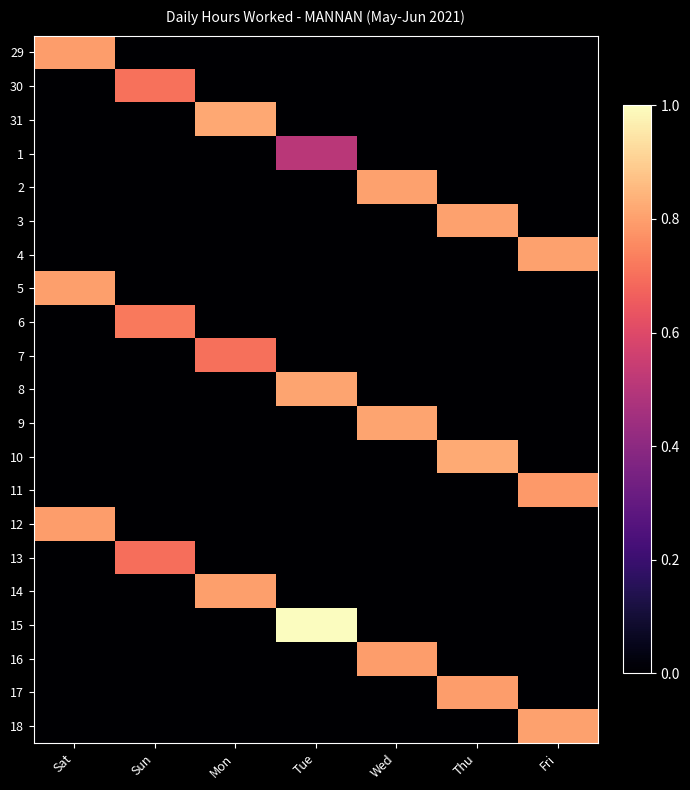

Reading left to right, extract all data points from this chart.

29: Sat=0.8	Sun=0.0	Mon=0.0	Tue=0.0	Wed=0.0	Thu=0.0	Fri=0.0
30: Sat=0.0	Sun=0.7	Mon=0.0	Tue=0.0	Wed=0.0	Thu=0.0	Fri=0.0
31: Sat=0.0	Sun=0.0	Mon=0.8	Tue=0.0	Wed=0.0	Thu=0.0	Fri=0.0
1: Sat=0.0	Sun=0.0	Mon=0.0	Tue=0.5	Wed=0.0	Thu=0.0	Fri=0.0
2: Sat=0.0	Sun=0.0	Mon=0.0	Tue=0.0	Wed=0.8	Thu=0.0	Fri=0.0
3: Sat=0.0	Sun=0.0	Mon=0.0	Tue=0.0	Wed=0.0	Thu=0.8	Fri=0.0
4: Sat=0.0	Sun=0.0	Mon=0.0	Tue=0.0	Wed=0.0	Thu=0.0	Fri=0.8
5: Sat=0.8	Sun=0.0	Mon=0.0	Tue=0.0	Wed=0.0	Thu=0.0	Fri=0.0
6: Sat=0.0	Sun=0.7	Mon=0.0	Tue=0.0	Wed=0.0	Thu=0.0	Fri=0.0
7: Sat=0.0	Sun=0.0	Mon=0.7	Tue=0.0	Wed=0.0	Thu=0.0	Fri=0.0
8: Sat=0.0	Sun=0.0	Mon=0.0	Tue=0.8	Wed=0.0	Thu=0.0	Fri=0.0
9: Sat=0.0	Sun=0.0	Mon=0.0	Tue=0.0	Wed=0.8	Thu=0.0	Fri=0.0
10: Sat=0.0	Sun=0.0	Mon=0.0	Tue=0.0	Wed=0.0	Thu=0.8	Fri=0.0
11: Sat=0.0	Sun=0.0	Mon=0.0	Tue=0.0	Wed=0.0	Thu=0.0	Fri=0.8
12: Sat=0.8	Sun=0.0	Mon=0.0	Tue=0.0	Wed=0.0	Thu=0.0	Fri=0.0
13: Sat=0.0	Sun=0.7	Mon=0.0	Tue=0.0	Wed=0.0	Thu=0.0	Fri=0.0
14: Sat=0.0	Sun=0.0	Mon=0.8	Tue=0.0	Wed=0.0	Thu=0.0	Fri=0.0
15: Sat=0.0	Sun=0.0	Mon=0.0	Tue=1.0	Wed=0.0	Thu=0.0	Fri=0.0
16: Sat=0.0	Sun=0.0	Mon=0.0	Tue=0.0	Wed=0.8	Thu=0.0	Fri=0.0
17: Sat=0.0	Sun=0.0	Mon=0.0	Tue=0.0	Wed=0.0	Thu=0.8	Fri=0.0
18: Sat=0.0	Sun=0.0	Mon=0.0	Tue=0.0	Wed=0.0	Thu=0.0	Fri=0.8